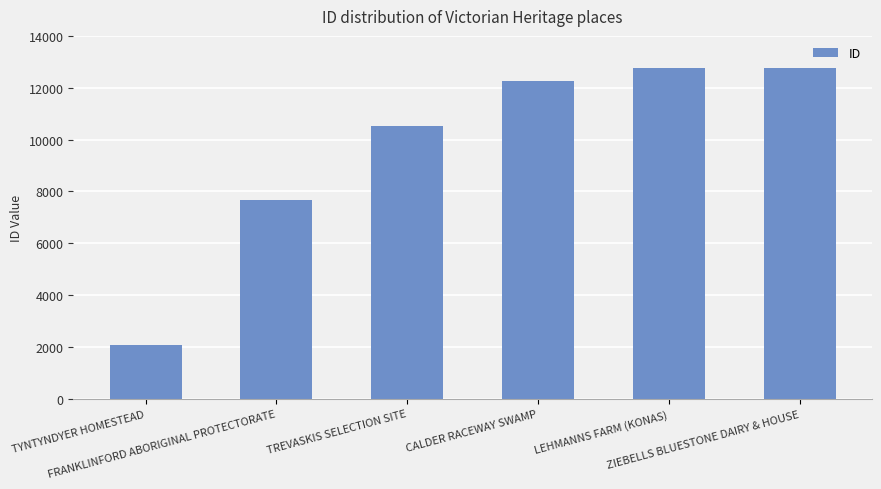

Count the number of data series in this chart.

1